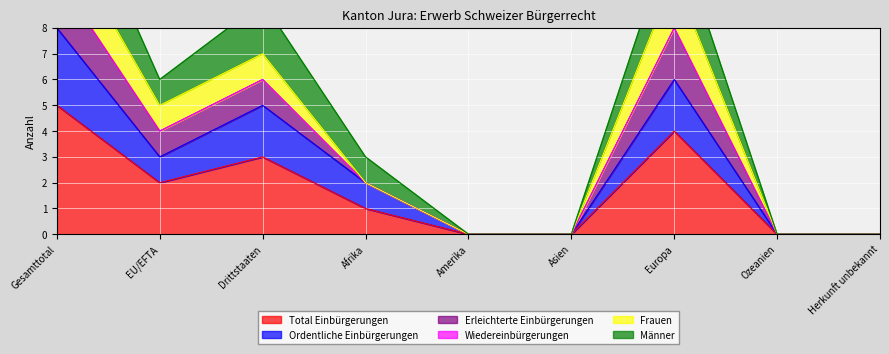

What is the sum of all Total Einbürgerungen values?

15